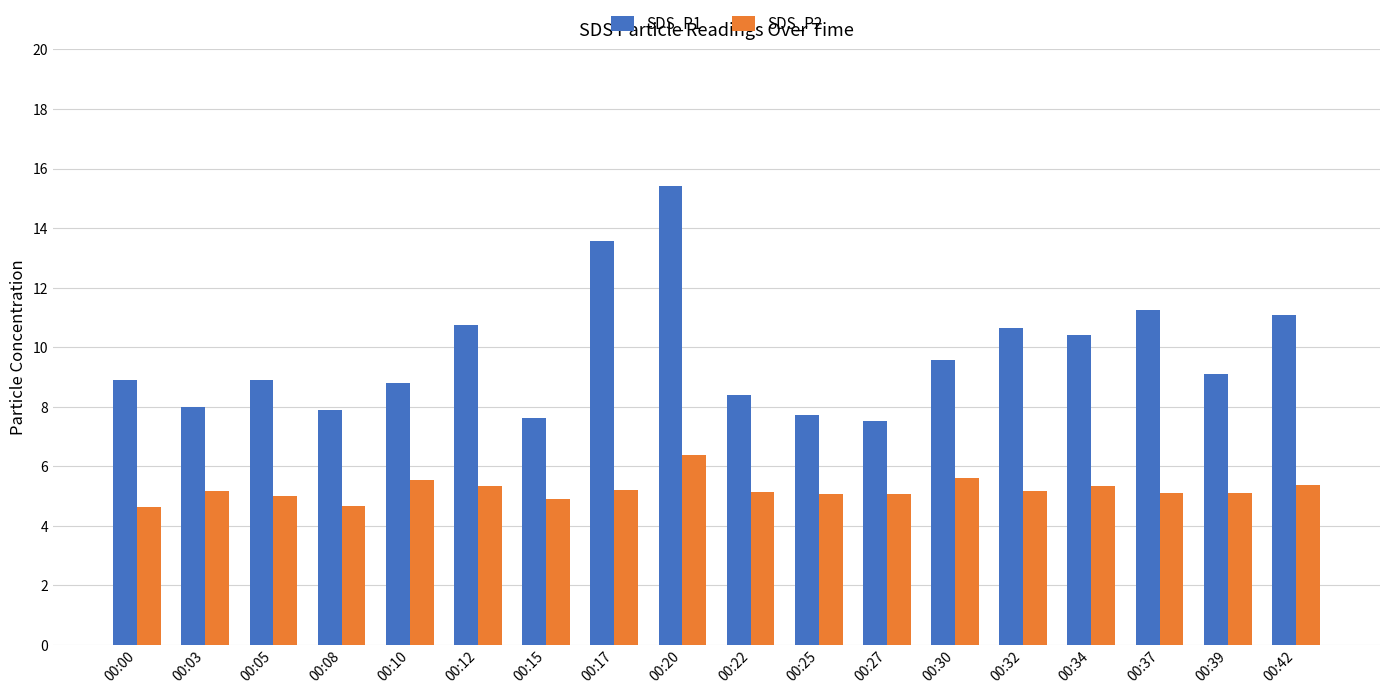

List the series in order of their overall mean, lowest first.

SDS_P2, SDS_P1